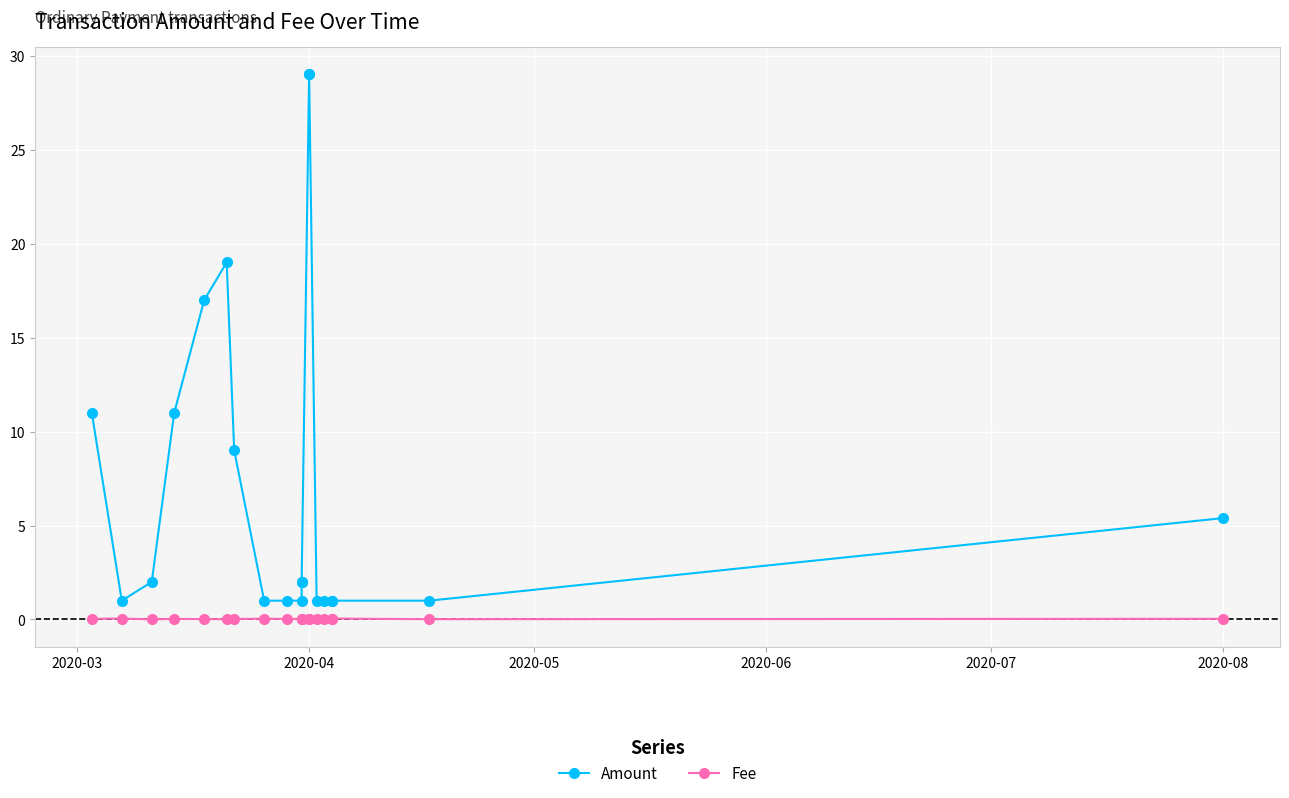

How many lines are shown in the chart?

2